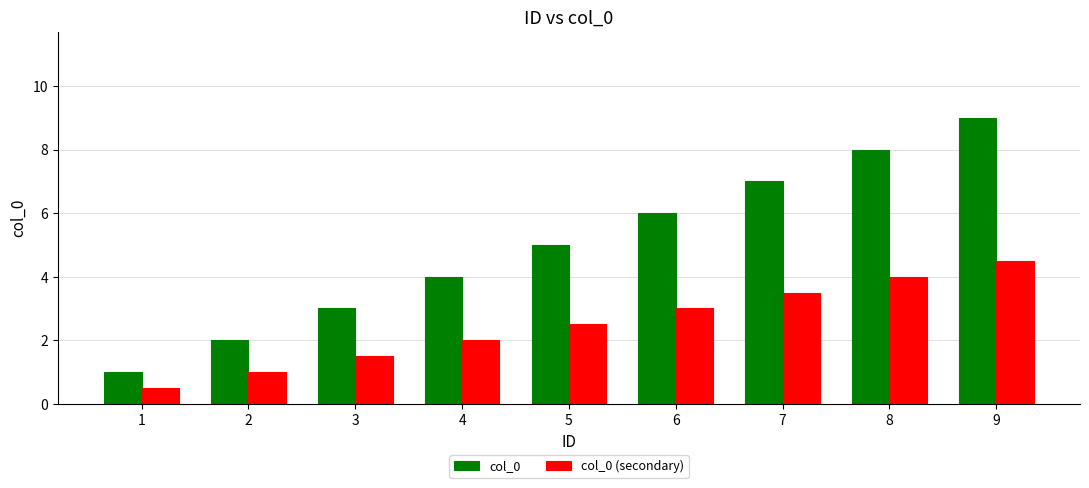

Does the chart contain any negative values?

No